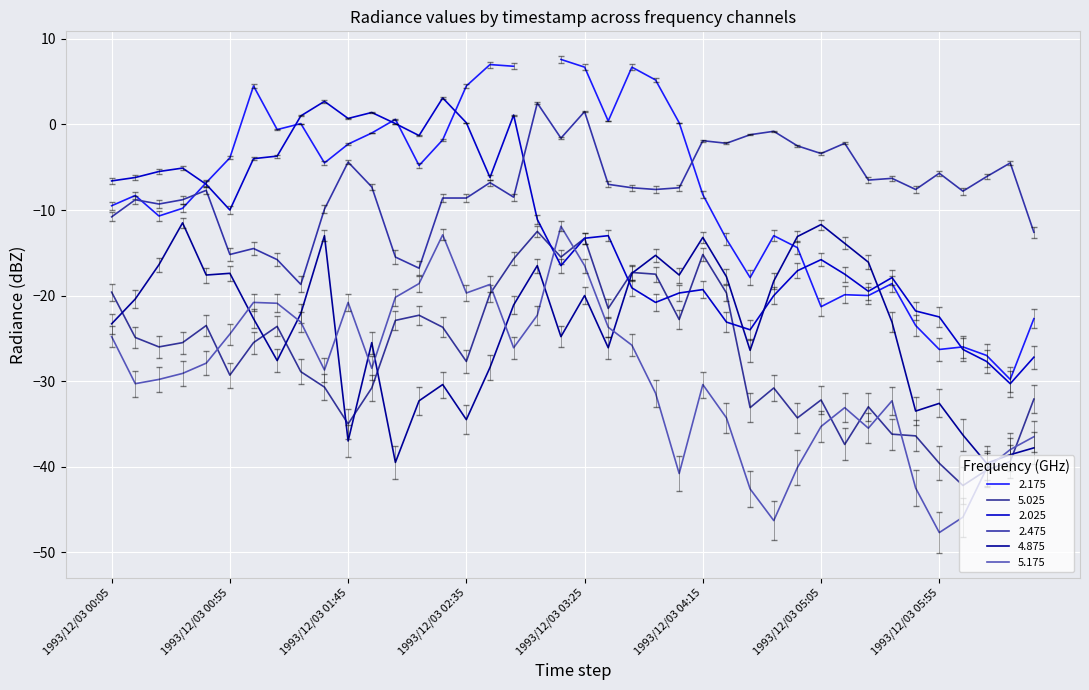

Which label corresponds to the smallest value in the chart?

1993/12/03 05:55